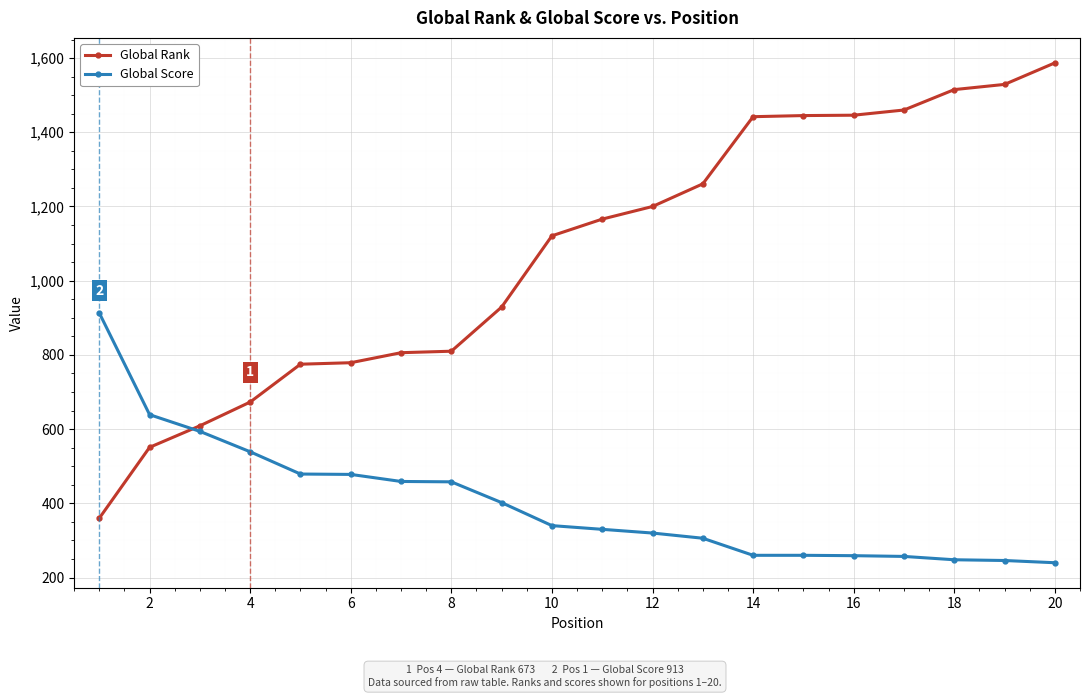

What are all the series names shown in the legend?

Global Rank, Global Score